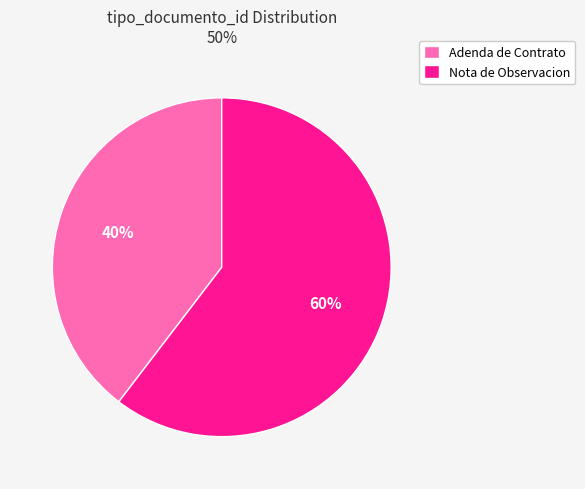

Count the number of slices in the pie.

2